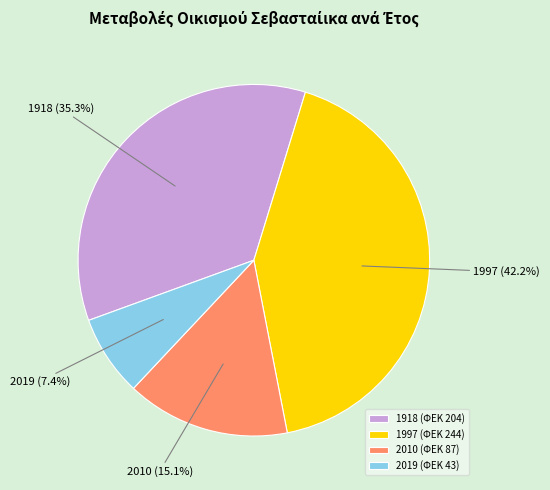

Approximately how many times larger is the value at 1997 compared to 2019?

5.7